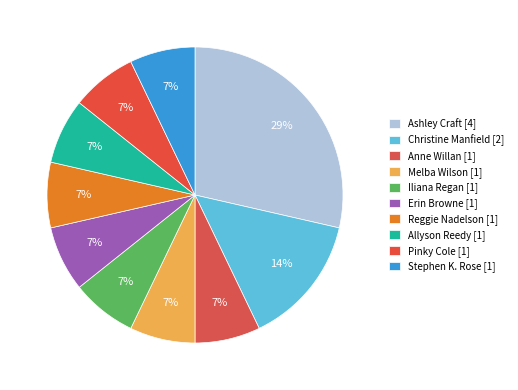

To the nearest percent, what percentage of the pie is Allyson Reedy [1]?

7%